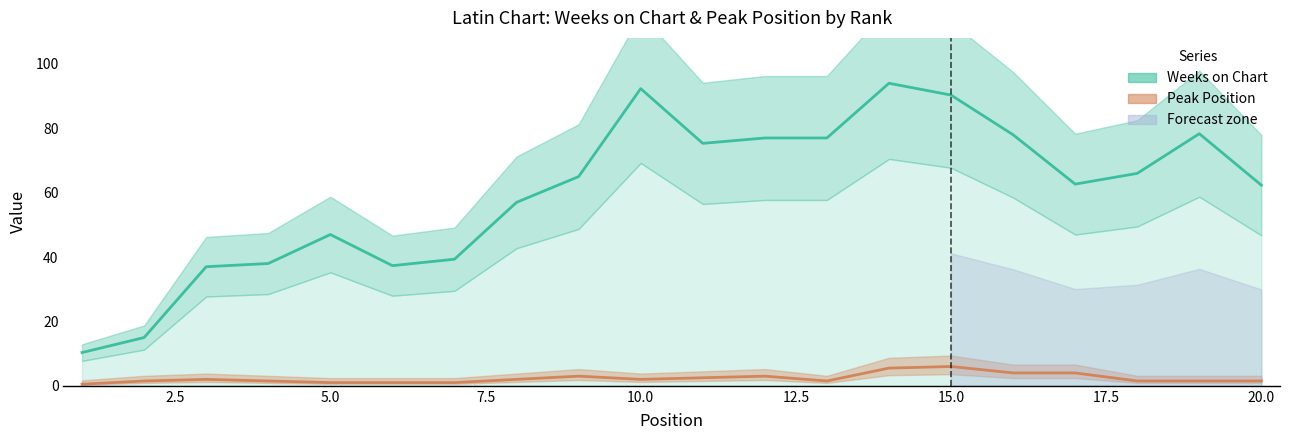

Is it true that Weeks on Chart equals 9.7 at 2.5?

False